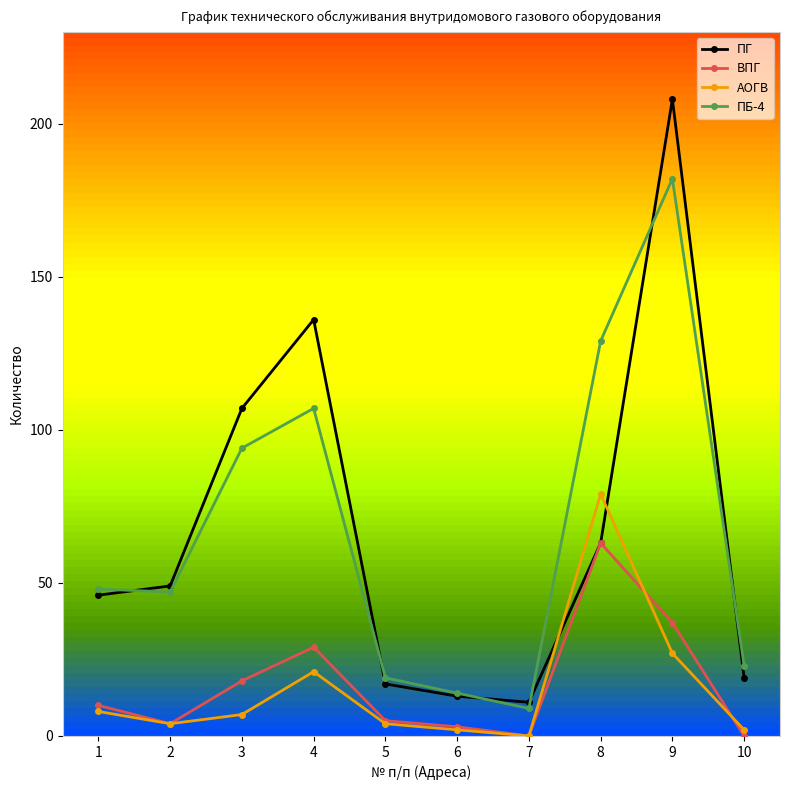

Reading left to right, transcribe all the data shown in this chart.

ПГ: 1=46	2=49	3=107	4=136	5=17	6=13	7=11	8=63	9=208	10=19
ВПГ: 1=10	2=4	3=18	4=29	5=5	6=3	7=0	8=63	9=37	10=0
АОГВ: 1=8	2=4	3=7	4=21	5=4	6=2	7=0	8=79	9=27	10=2
ПБ-4: 1=48	2=47	3=94	4=107	5=19	6=14	7=9	8=129	9=182	10=23